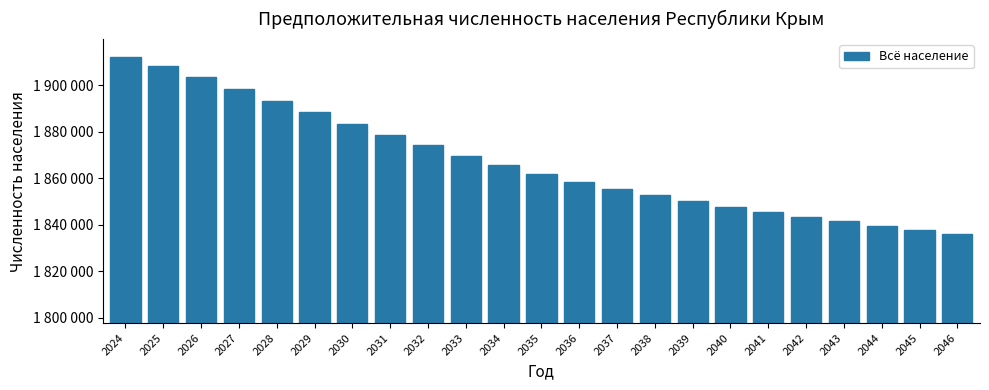

Are the bars horizontal?

No